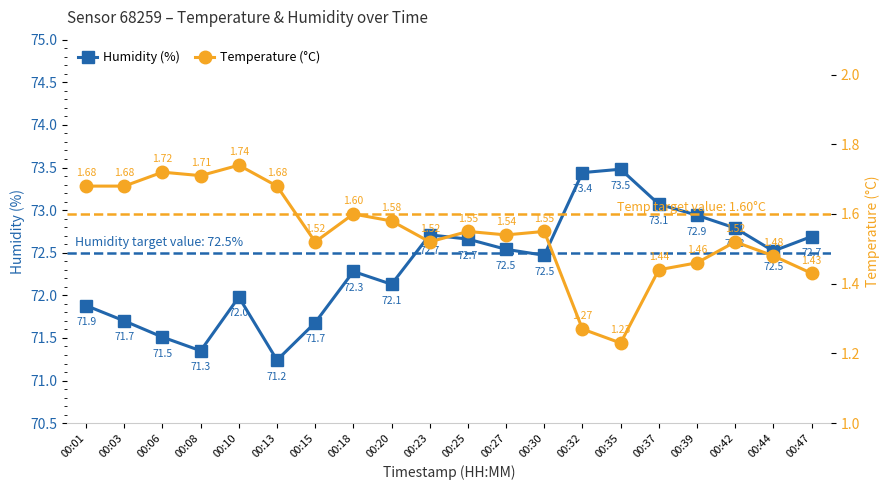

True or false: Humidity (%) and Temperature (°C) intersect in this chart.

False